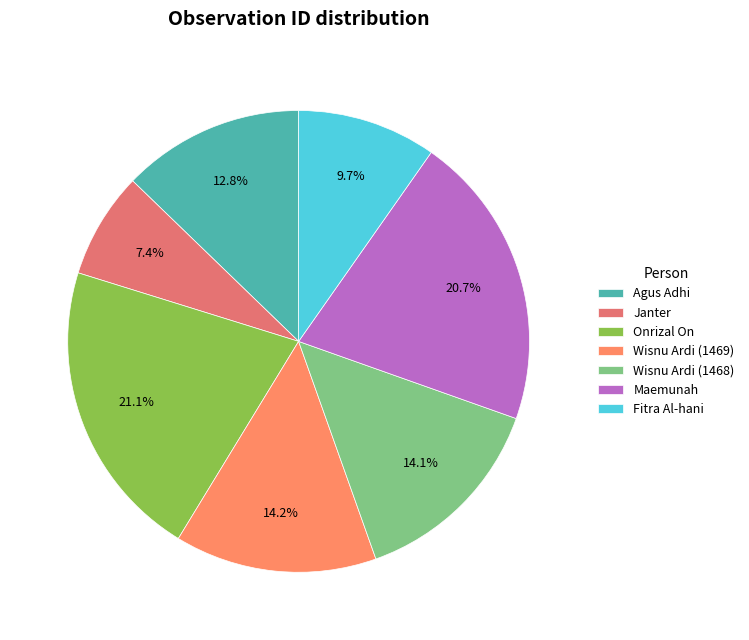

How many segments does this pie chart have?

7